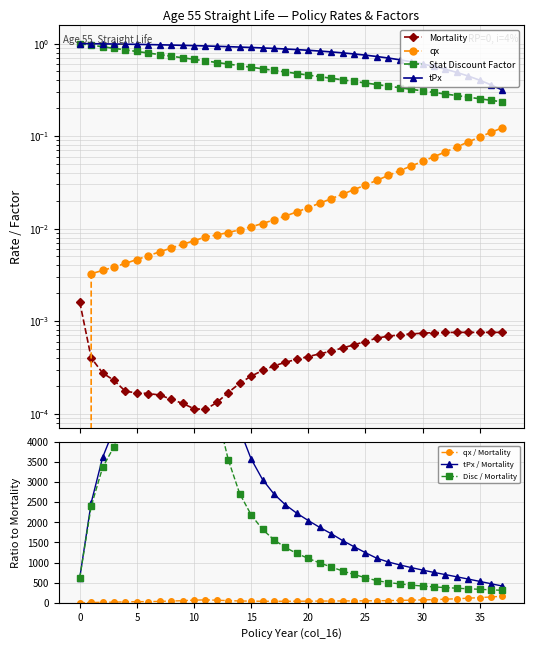

True or false: Stat Discount Factor has a value of 0.5 at 31.

False